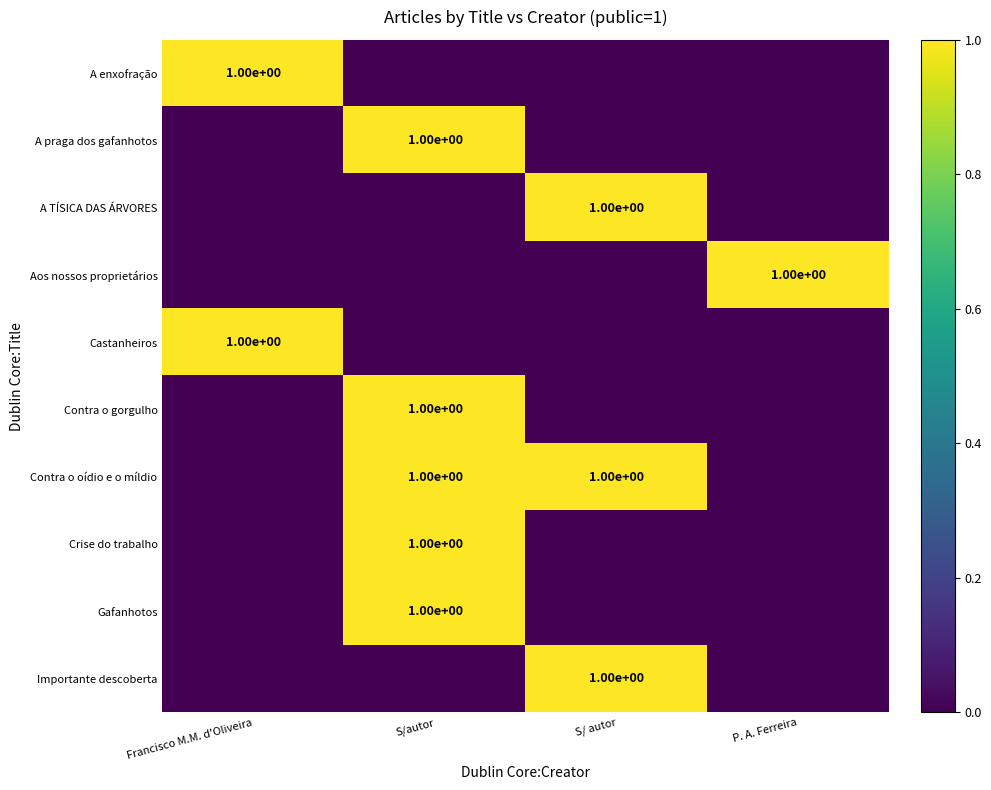

Is it true that Aos nossos proprietários equals 2 at P. A. Ferreira?

False